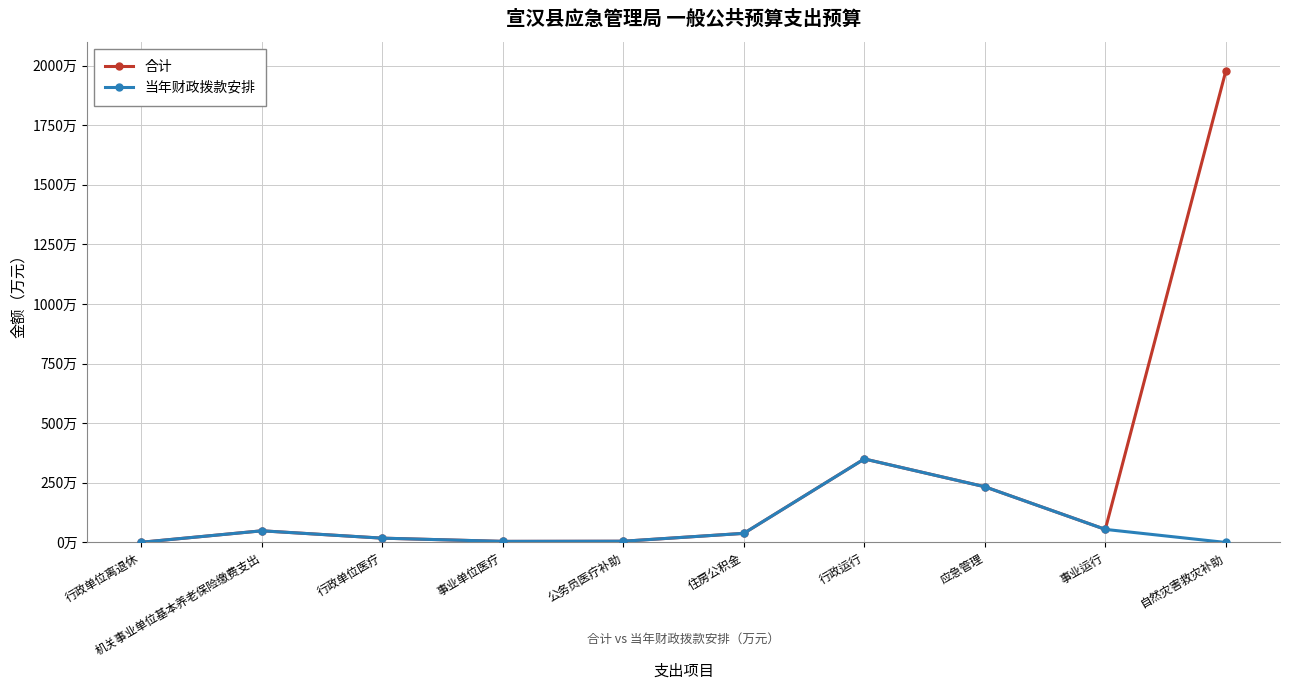

At which label is 当年财政拨款安排 closest to 175?

应急管理